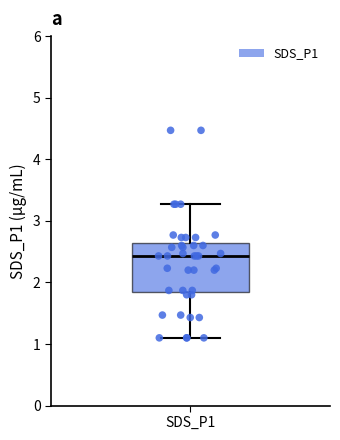

Where is the upper edge of the box for SDS_P1 on the y-axis? The values are not printed on the chart, so give them approximately, as read against the axis.

2.6